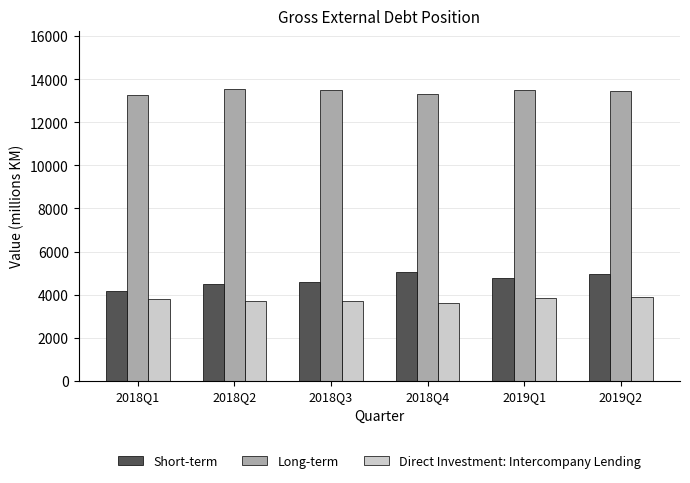

Which series changed the most between 2018Q1 and 2018Q3?

Short-term